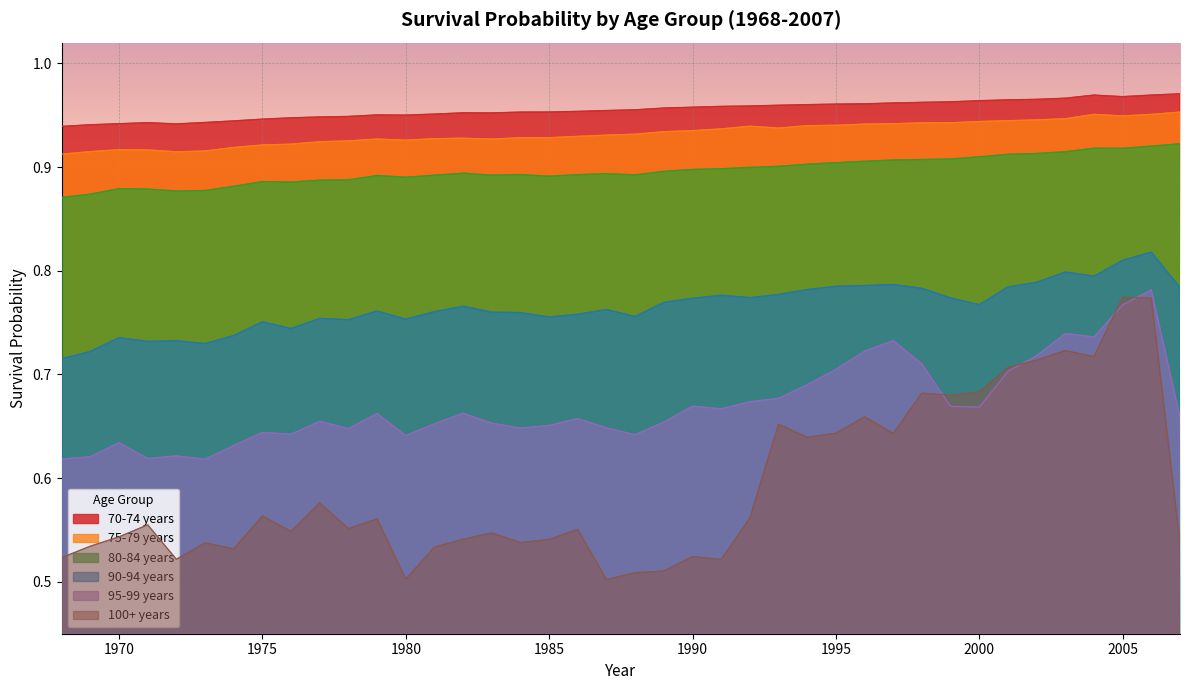

At which category does 90-94 years reach its first local peak?

1970